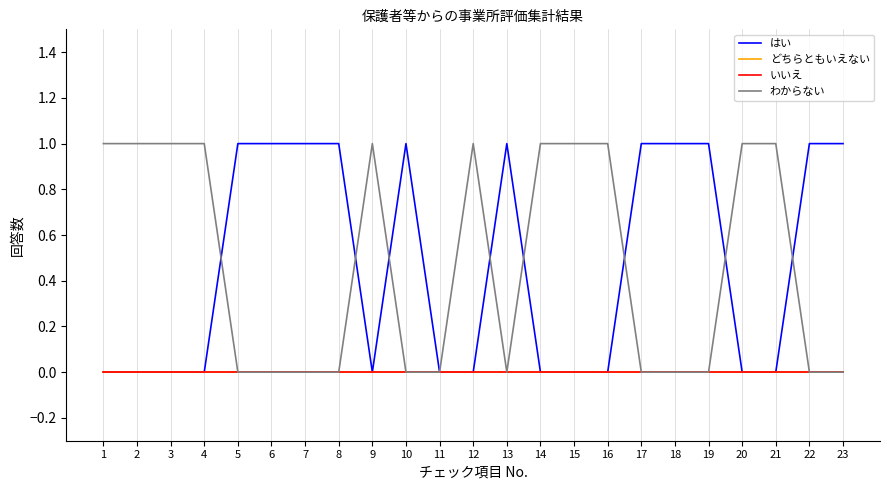

Which series has the largest range (max minus min)?

はい